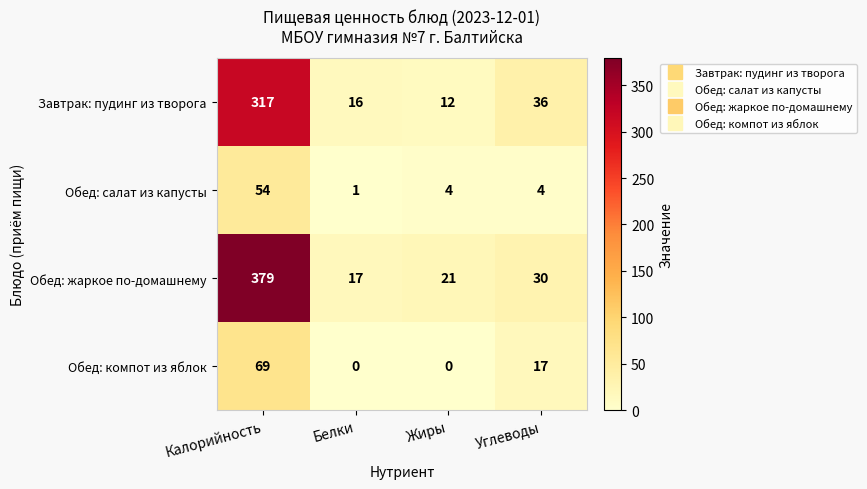

Is it true that Обед: салат из капусты equals 4 at Углеводы?

True